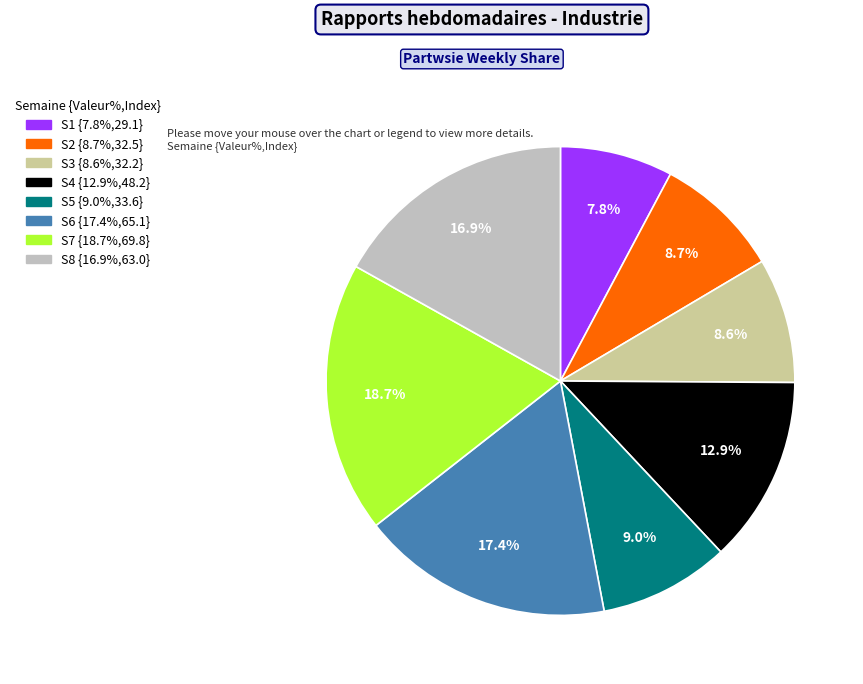

Is there a majority slice in this chart?

No